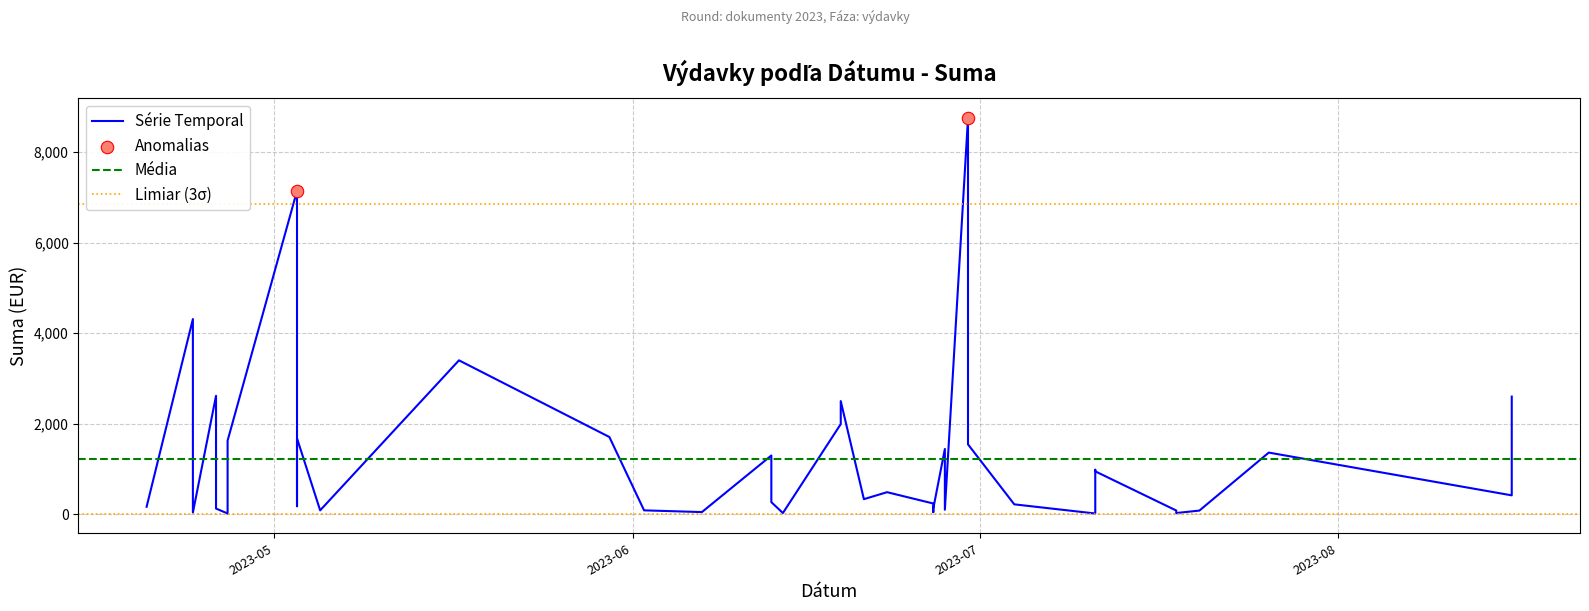

Which has a higher value, 2023-05-05 or 2023-06-14?

2023-05-05